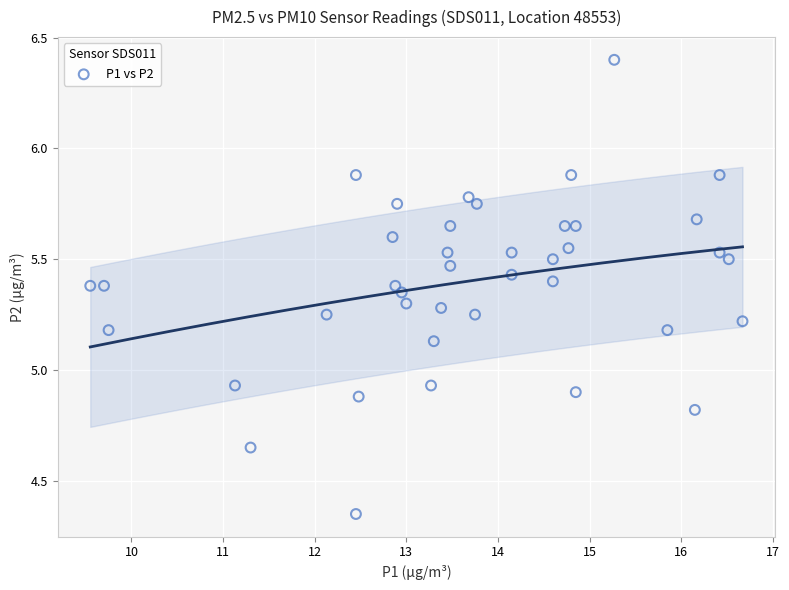

What is the range of X values (max minus min)?

7.1